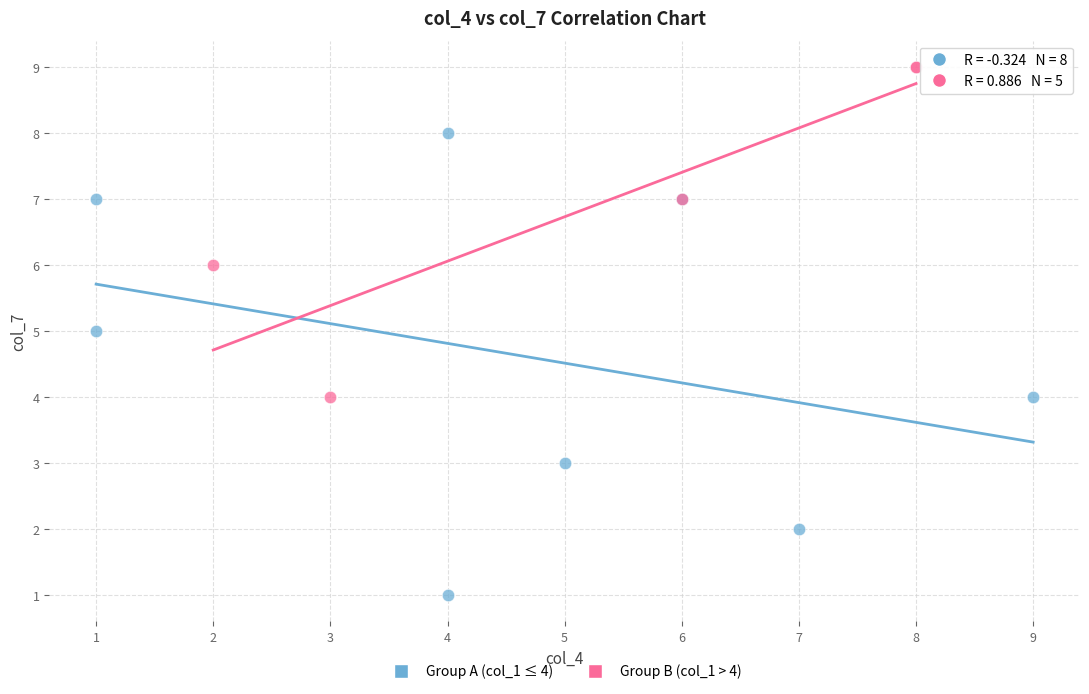

Which series contains the highest Y value?

Group B (col_1 > 4)